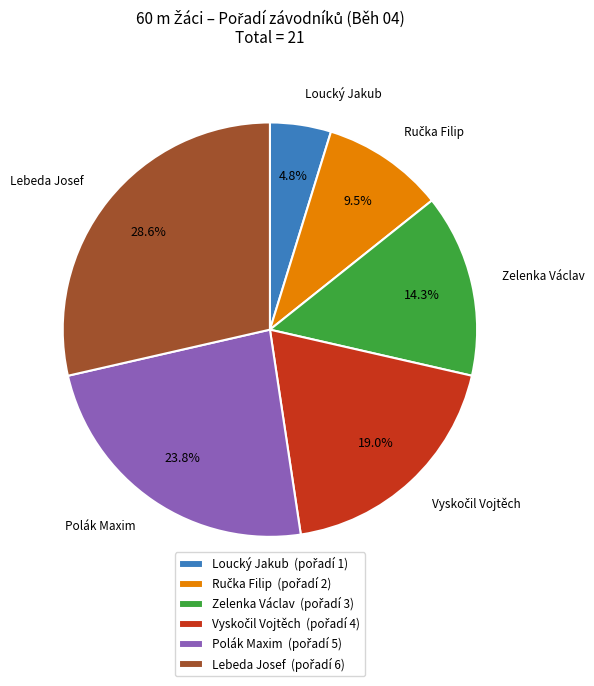

To the nearest percent, what portion does Loucký Jakub represent?

5%